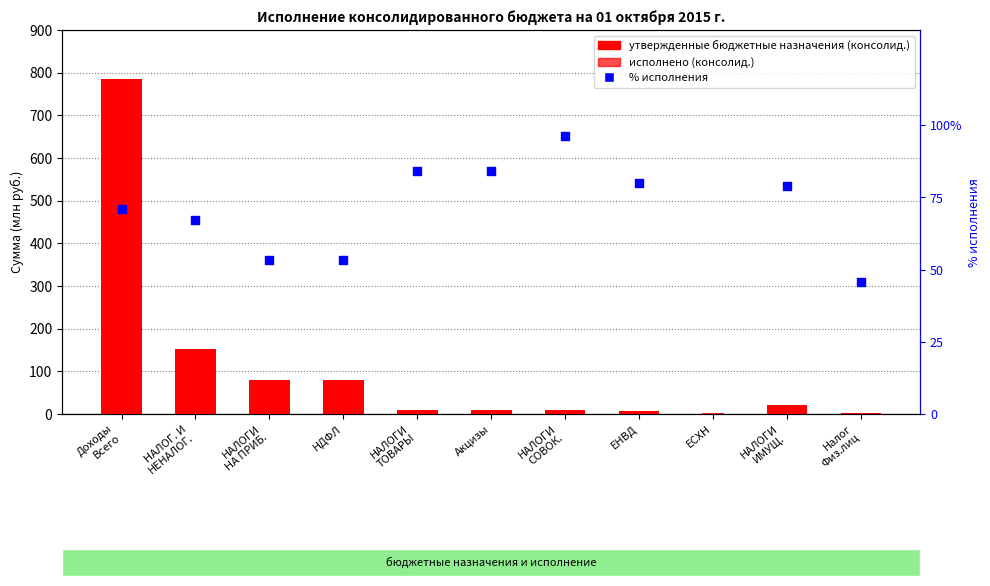

Which series has the largest Y range (max minus min)?

утвержденные бюджетные назначения